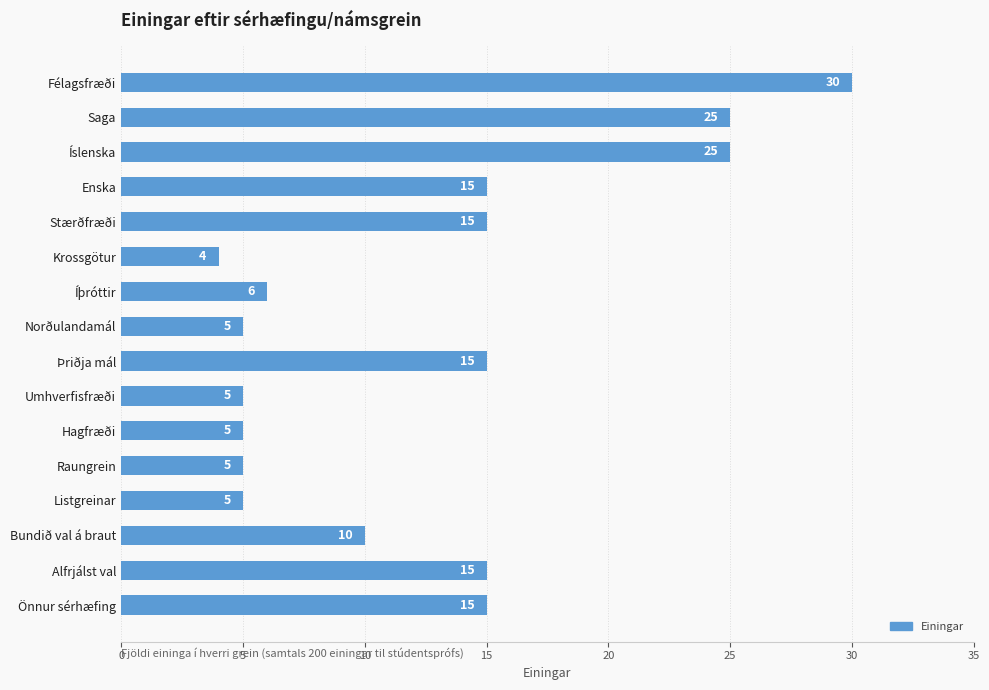

Count the number of categories in the chart.

16